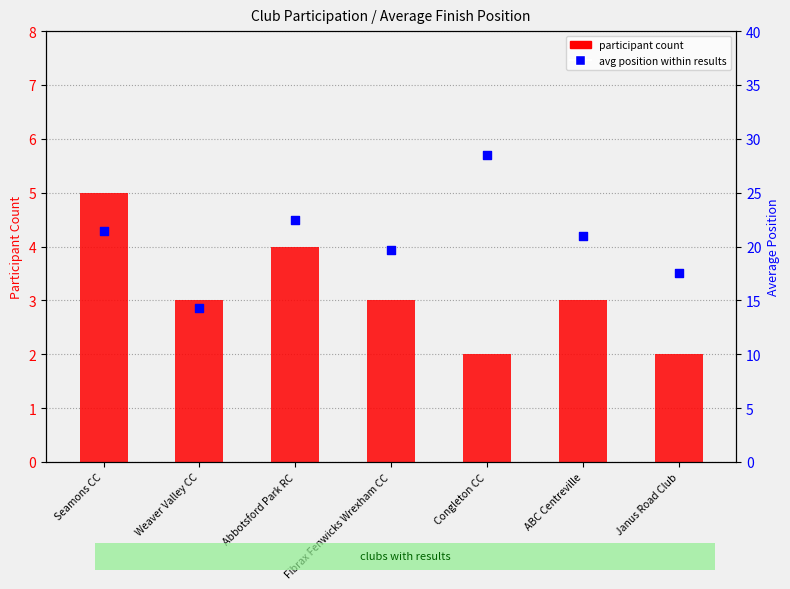

Which series contains the highest Y value?

avg position (rank)